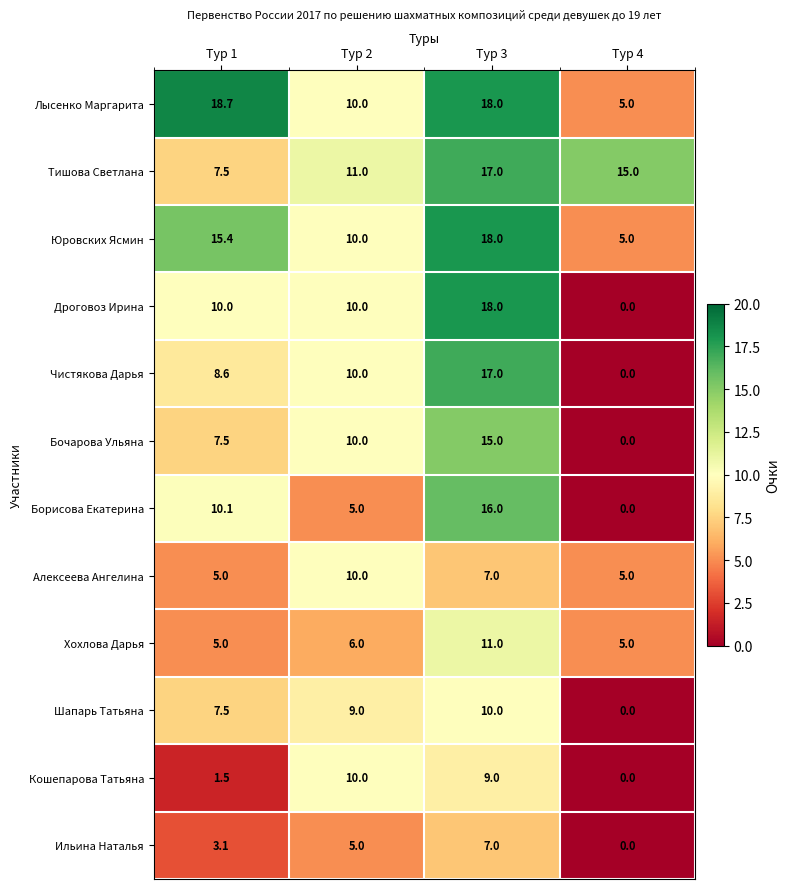

What is the total value across all series at Тур 2?

106.0